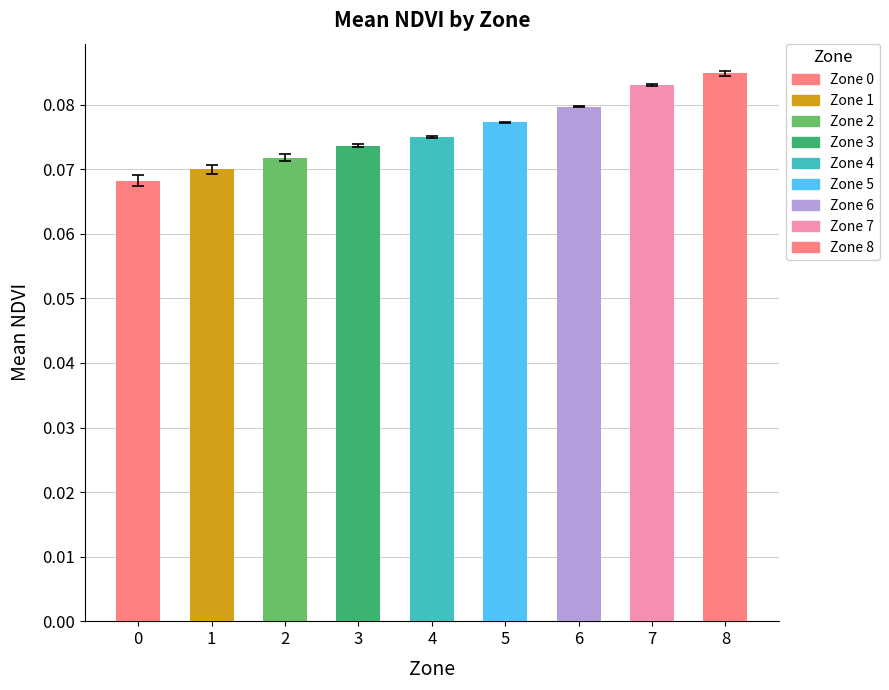

The chart shows a value of 0.0 at 1. True or false?

False